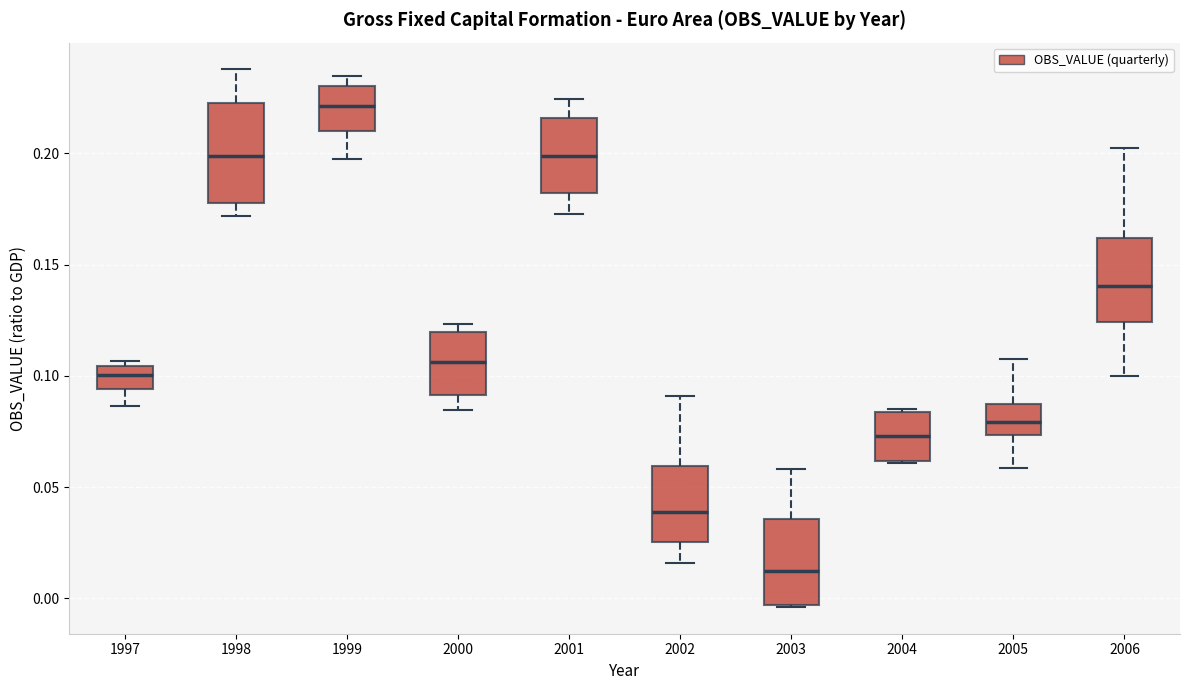

Where is the upper edge of the box at x = 2005 on the y-axis? The values are not printed on the chart, so give them approximately, as read against the axis.

0.085